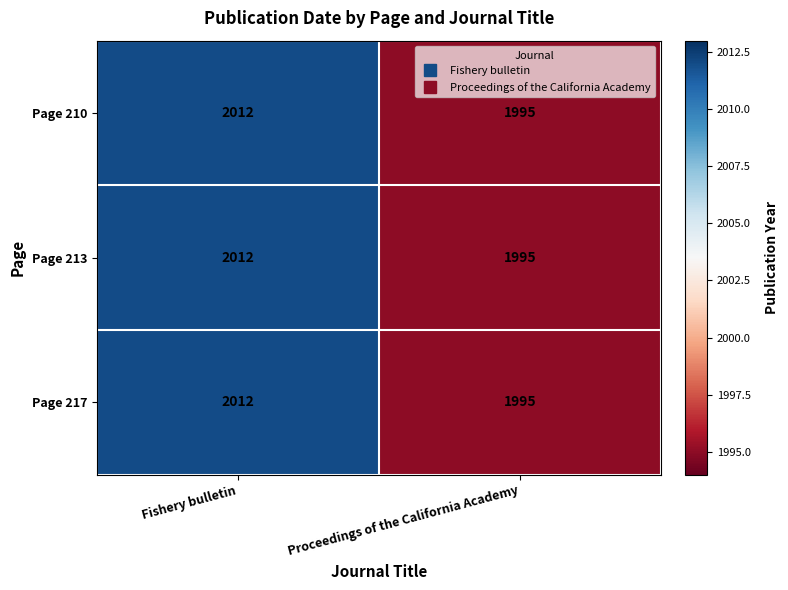

What is the minimum value shown in the chart?

1995